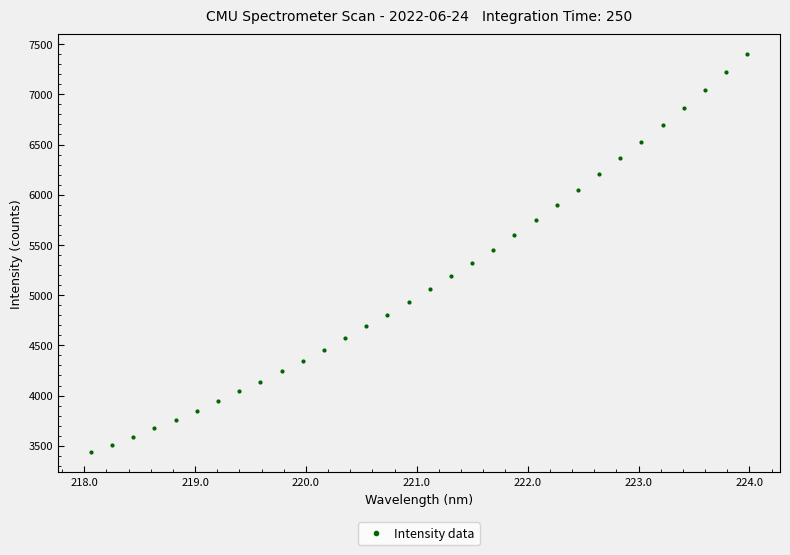

What is the range of X values (max minus min)?

5.9